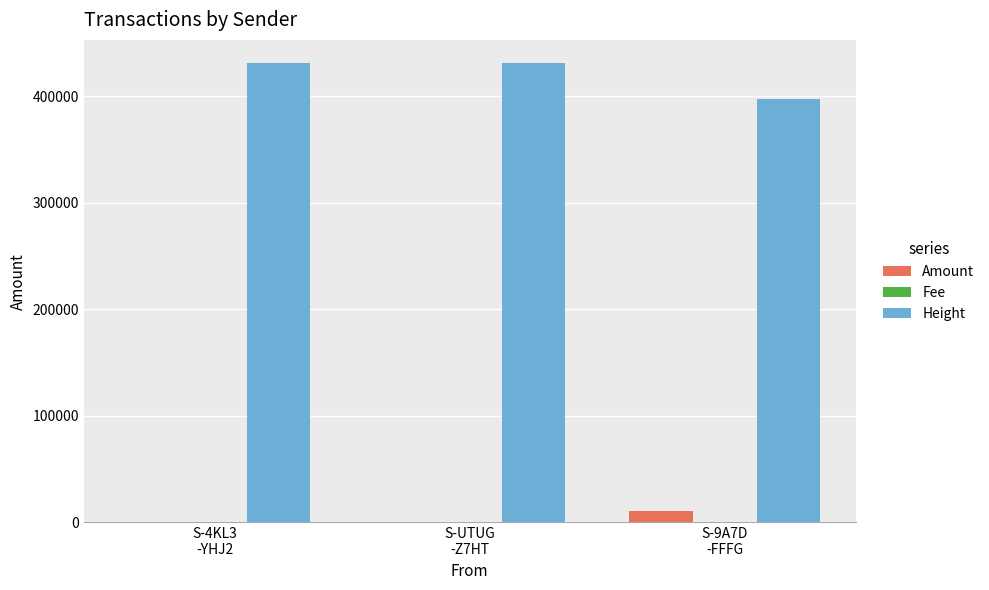

What is the total value across all series at S-UTUG
-Z7HT?

431520